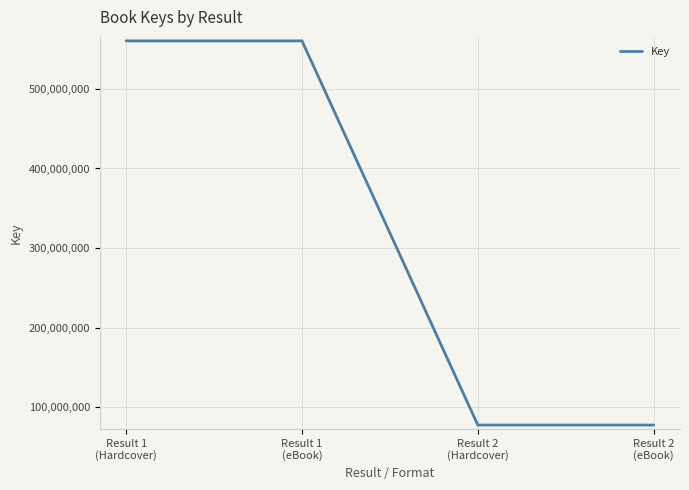

Does the chart display data point markers on the line(s)?

No